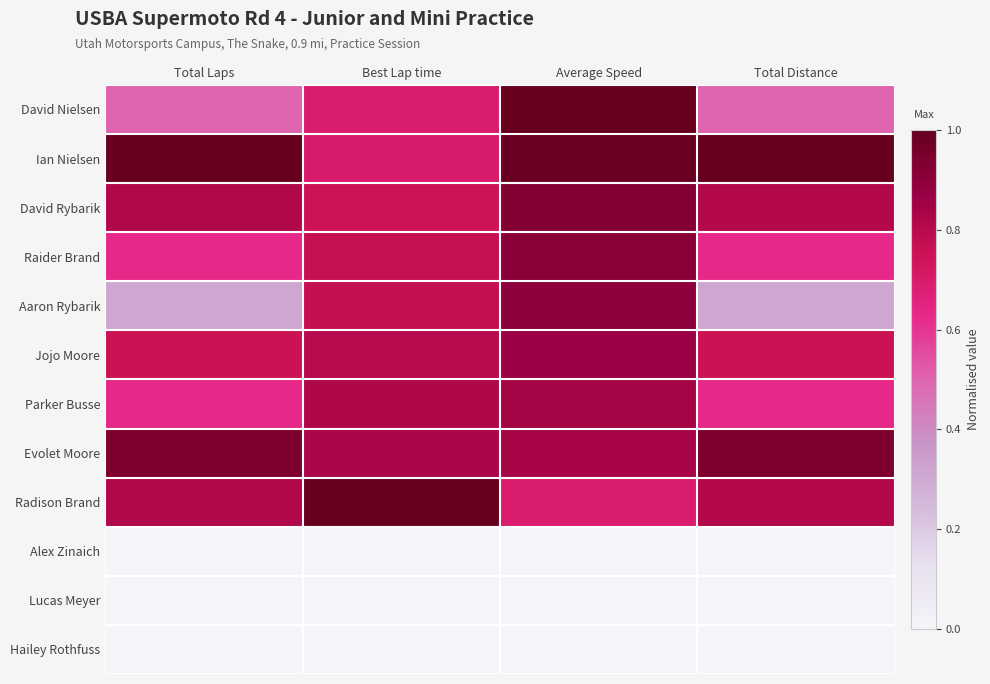

What is the total value across all series at Total Distance?

6.4